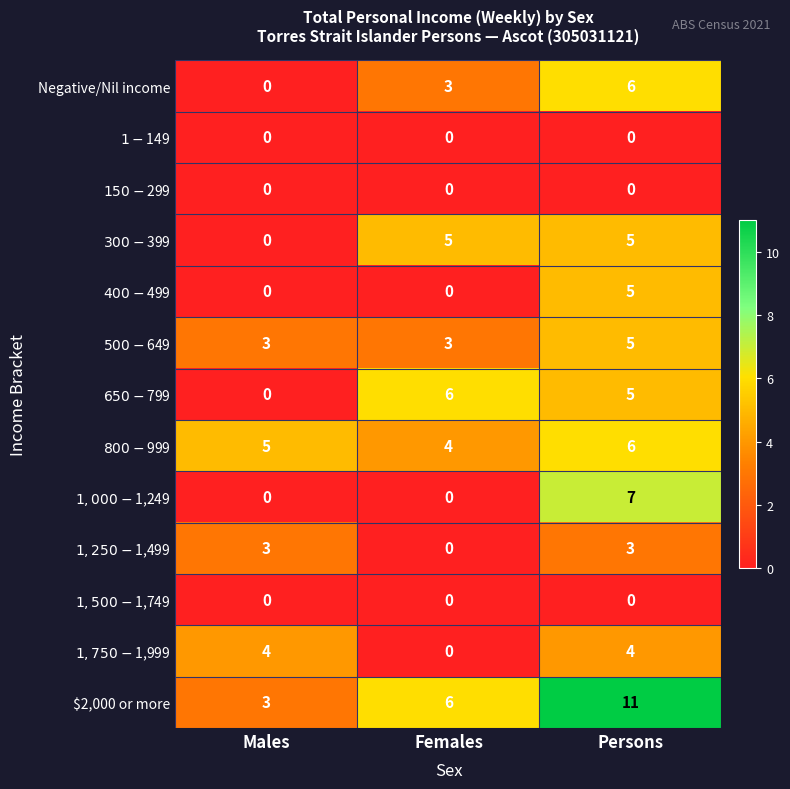

What is the total value across all series at Females?

27